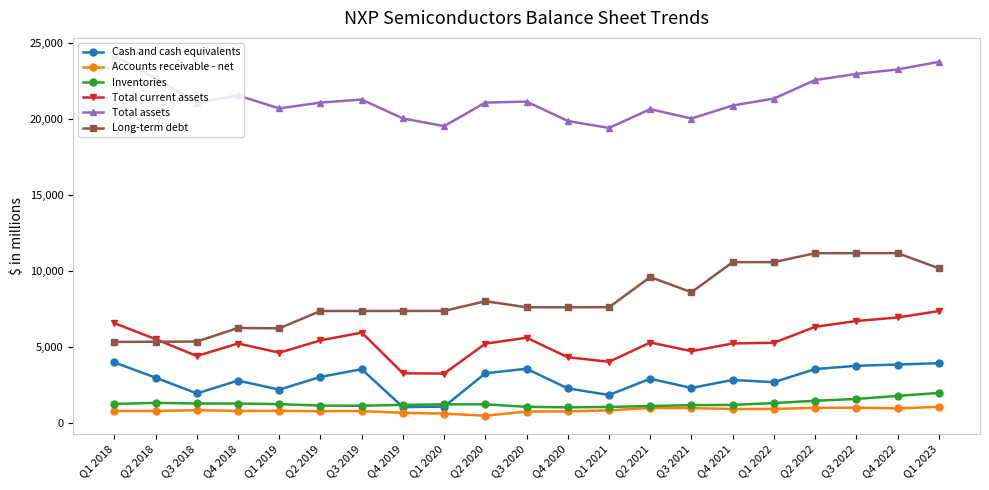

True or false: Accounts receivable - net has more than 0 points higher than both neighbors.

True